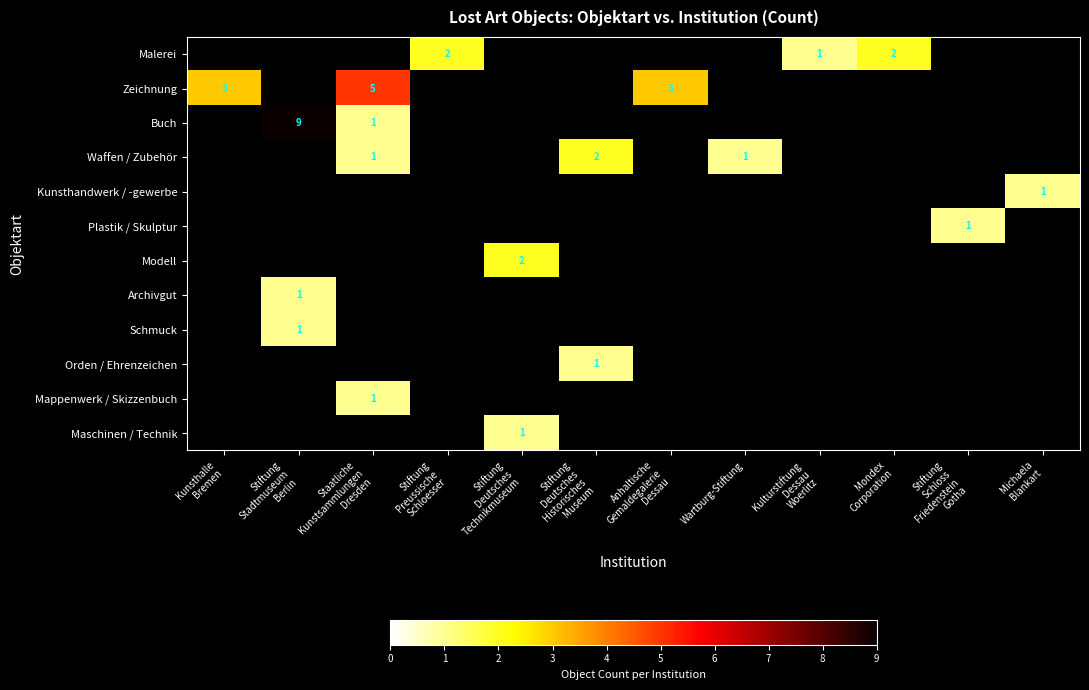

Which has a higher value, Kulturstiftung
Dessau
Woerlitz or Kunsthalle
Bremen?

Kunsthalle
Bremen